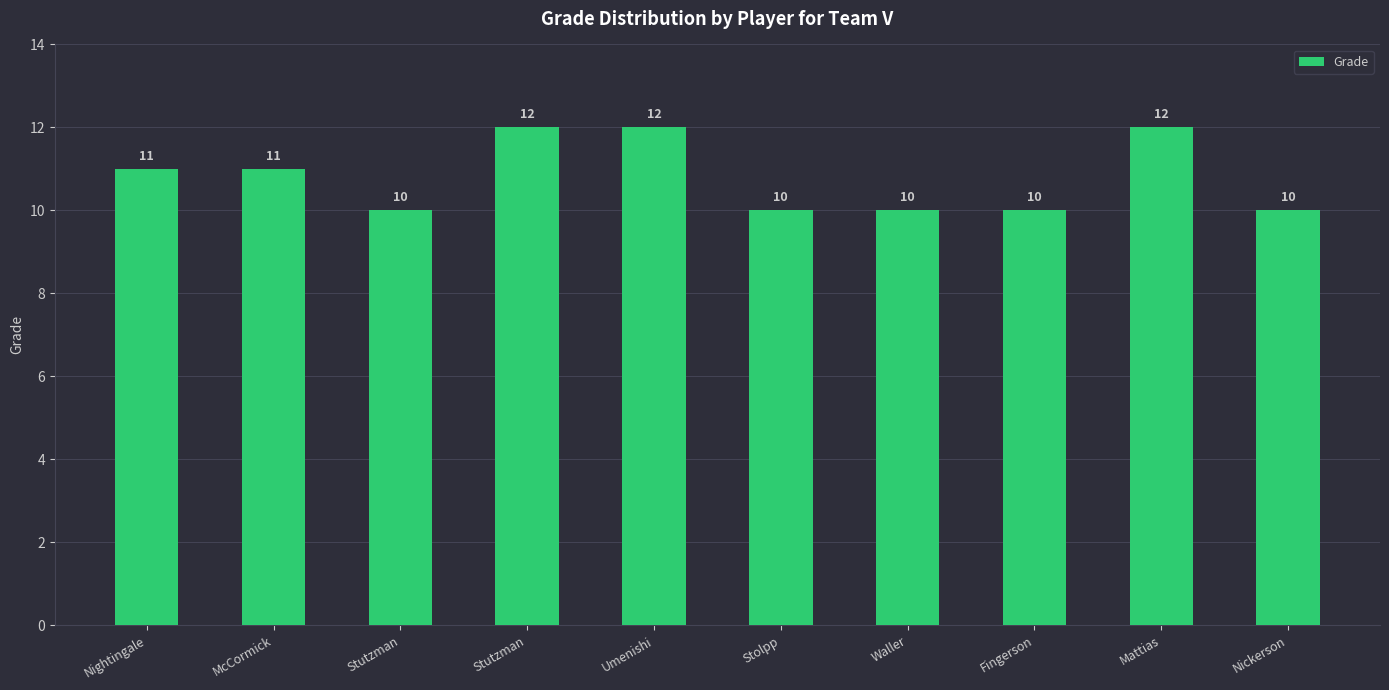

How many bars are there in total?

10